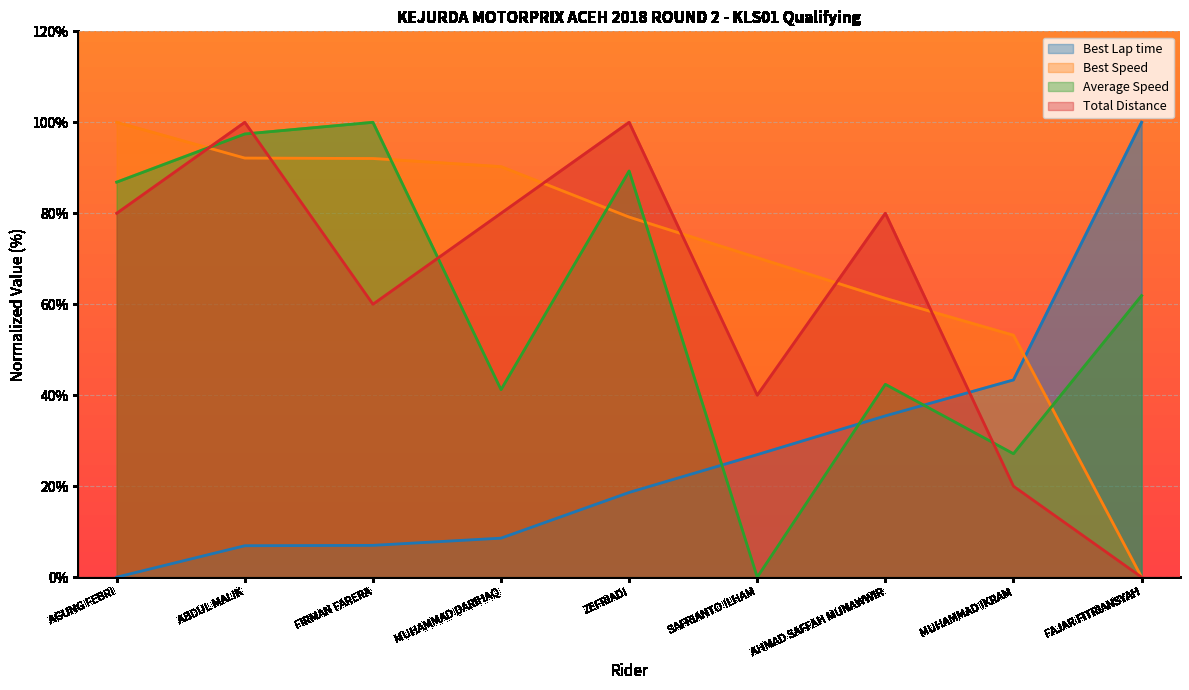

True or false: Best Lap time has more than 1 interior local peaks.

False